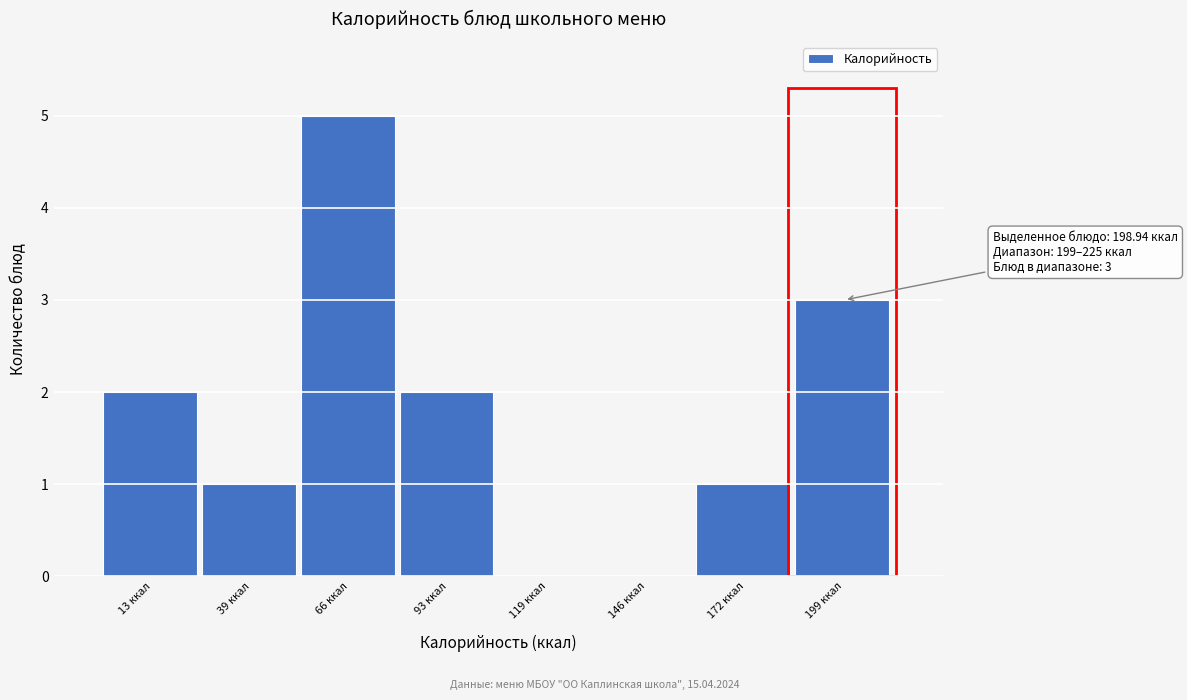

Reading left to right, extract all data points from this chart.

13 ккал=2	39 ккал=1	66 ккал=5	93 ккал=2	119 ккал=0	146 ккал=0	172 ккал=1	199 ккал=3